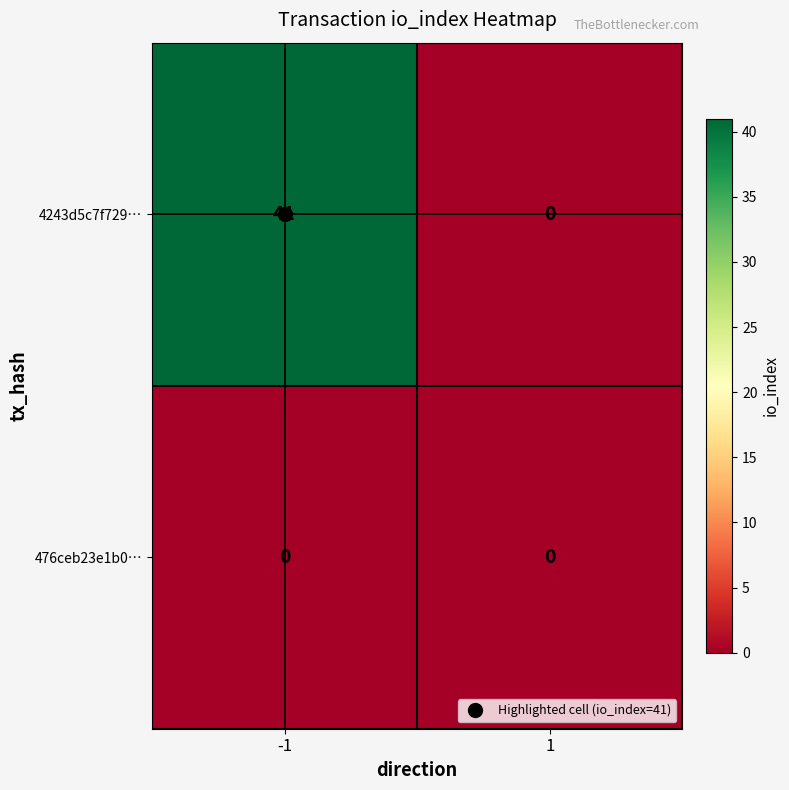

What is the difference between the highest and lowest values at -1?

41